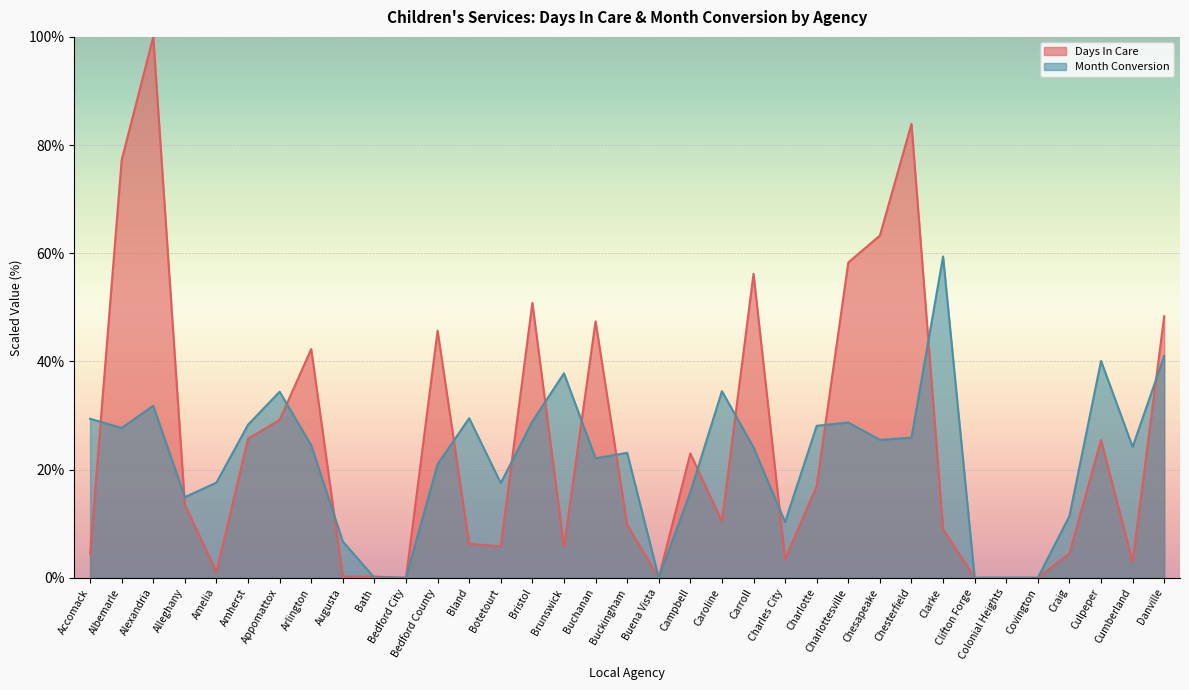

True or false: Days In Care and Month Conversion cross at least once.

True